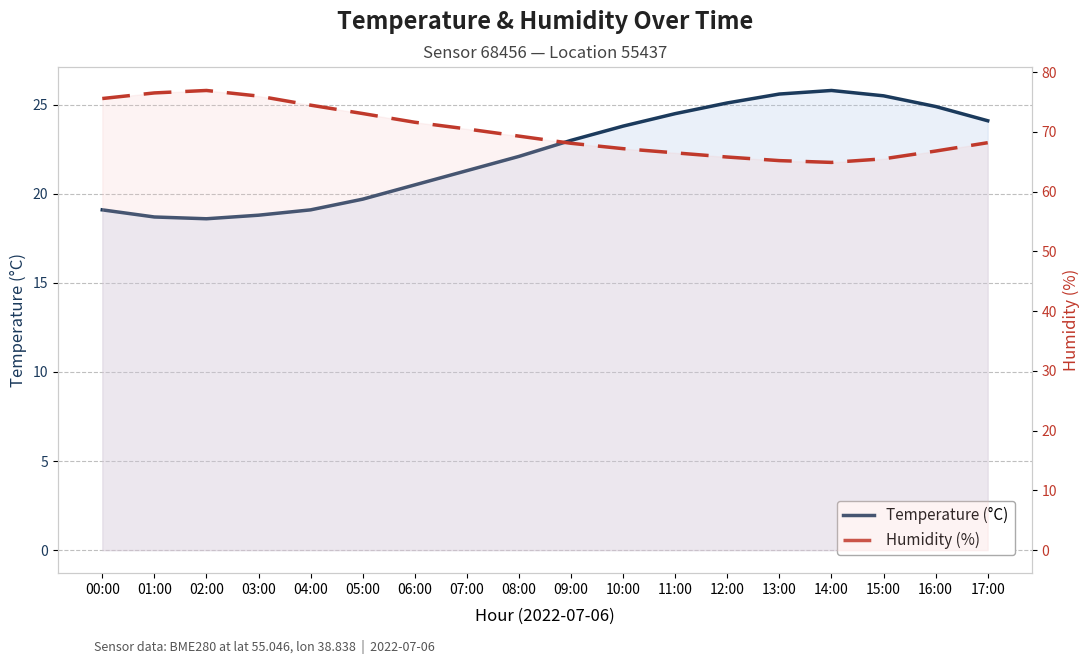

Which series has the widest spread of values?

Humidity (%)